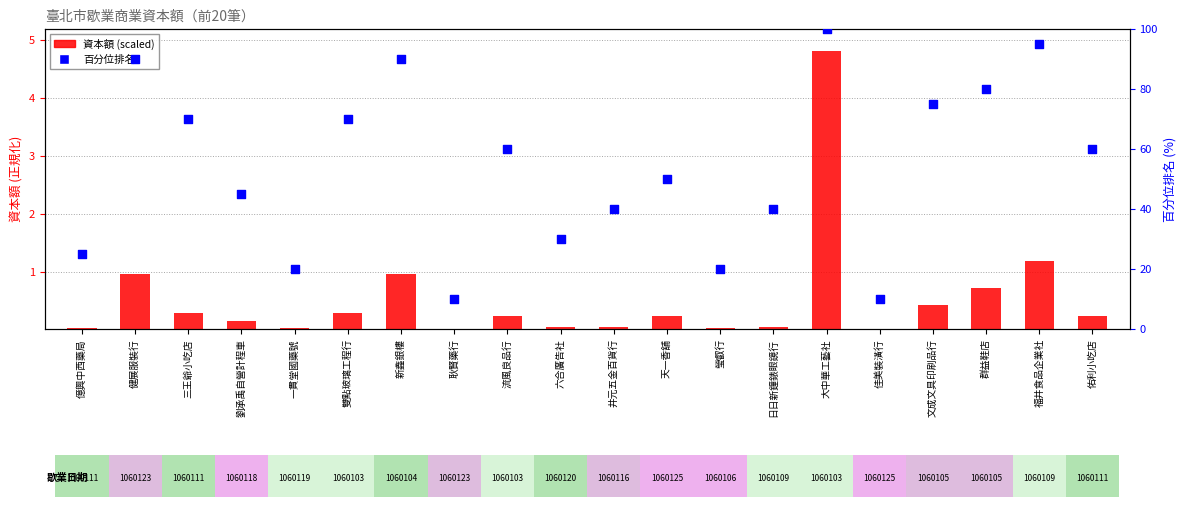

At how many categories does at least one series exceed 23?

16